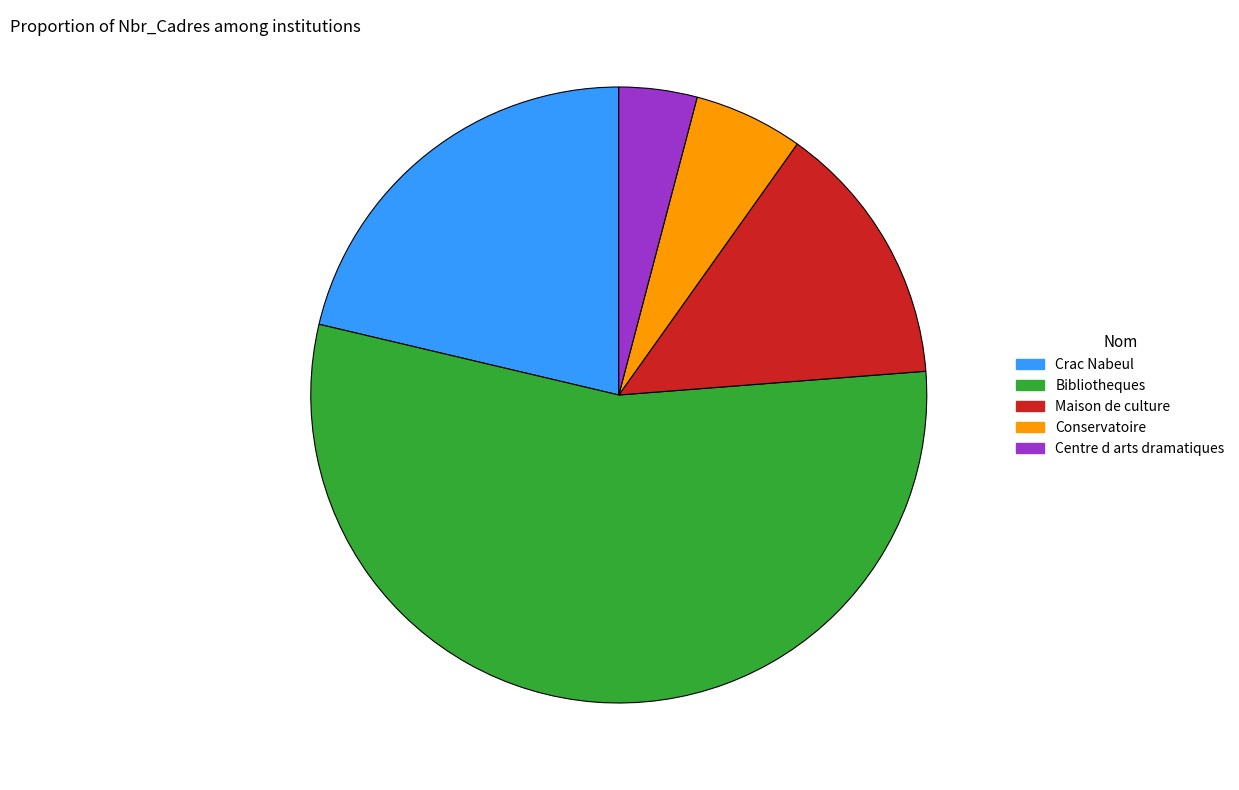

Does Maison de culture represent more than half of the total?

No